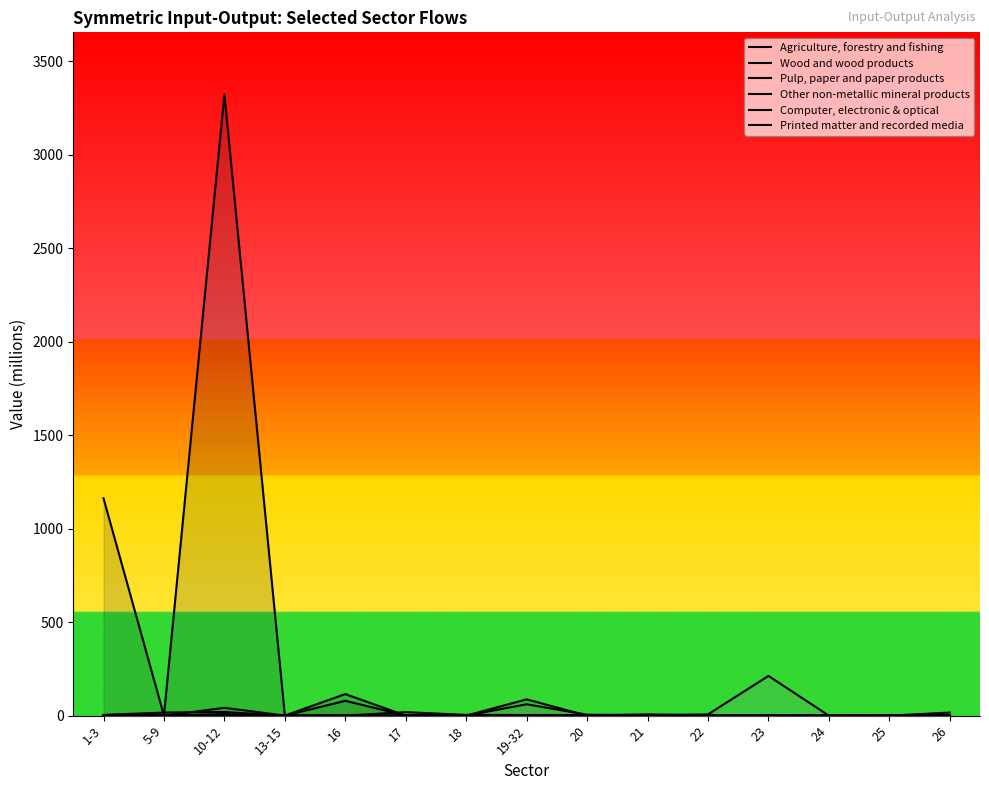

In Printed matter and recorded media, how many points are higher than both neighbors (excluding endpoints)?

5